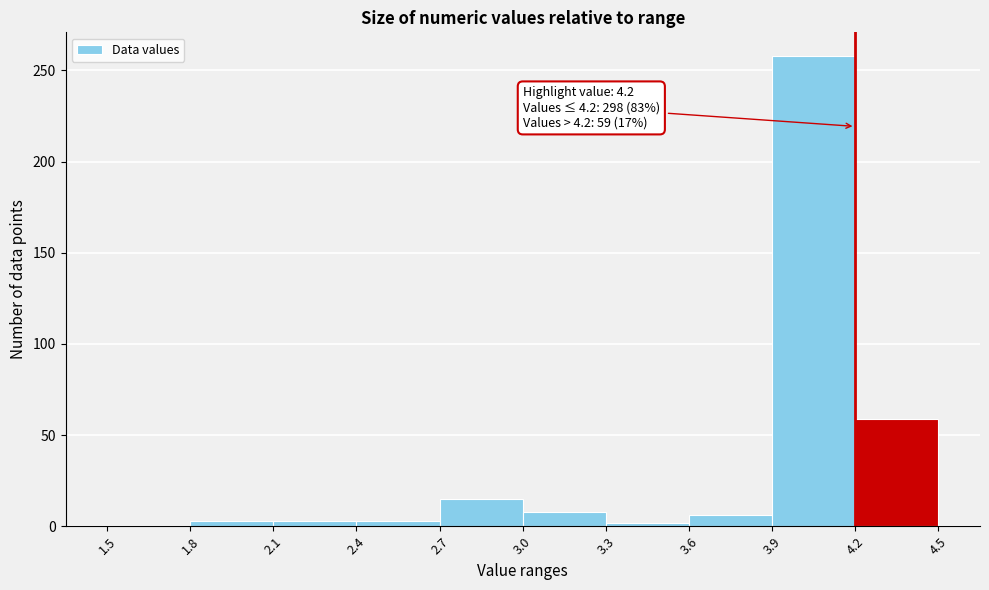

Which range on the x-axis has the tallest bar?

3.9 to 4.2